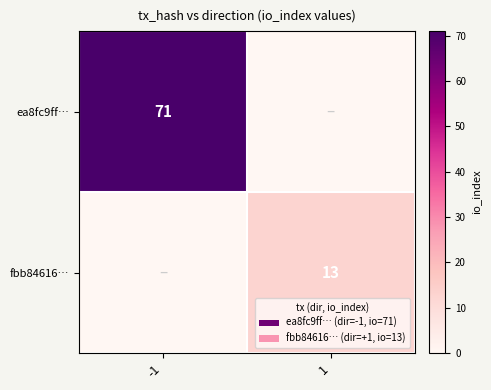

Is it true that ea8fc9ff… equals 125 at -1?

False